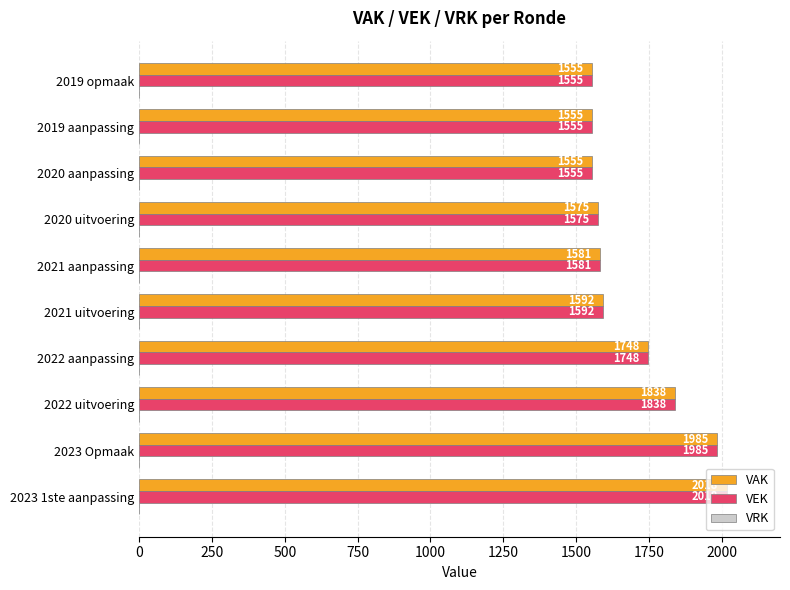

What is the total value across all series at 2020 uitvoering?

3150